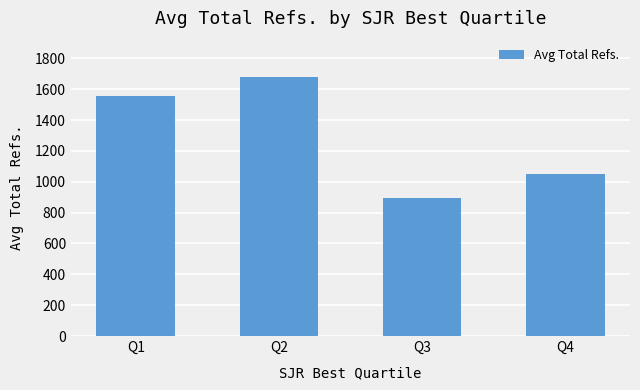

List the labels in order of value, largest first.

Q2, Q1, Q4, Q3